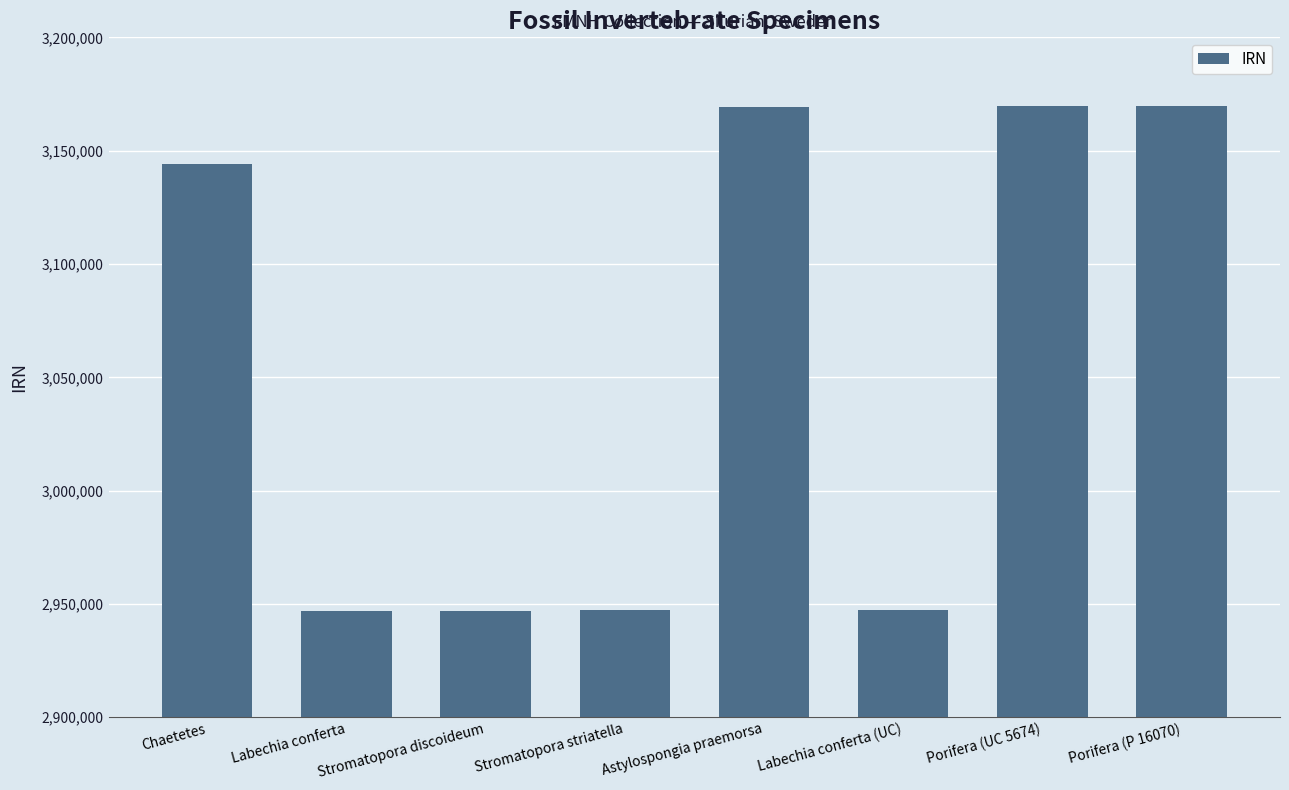

The chart shows a value of 2947177 at Stromatopora striatella. True or false?

True